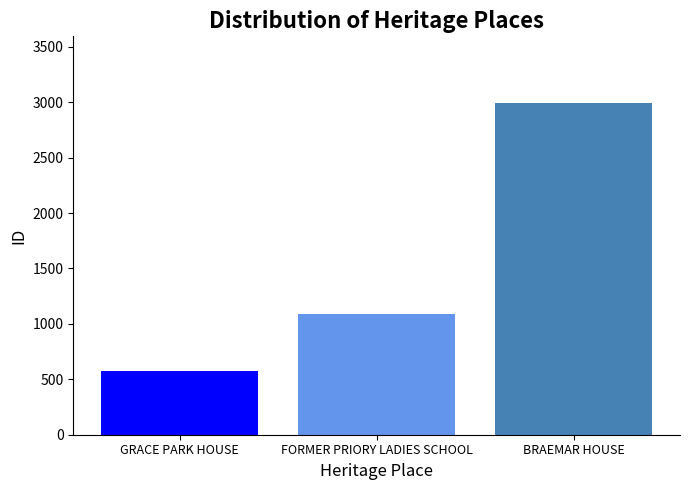

What is the difference between the highest and lowest values at FORMER PRIORY LADIES SCHOOL?

2423